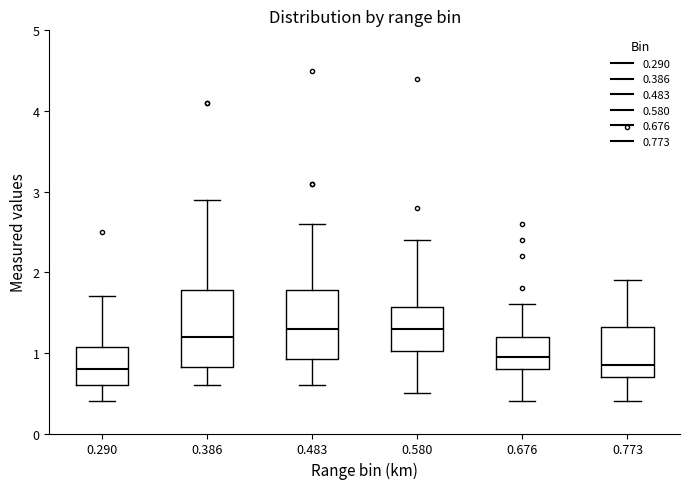

Reading left to right, transcribe this box plot: for each box, give where its median line is, the range the box spans, and where its two whiskers end, as read against the y-axis. The values are not printed on the chart, so give them approximately, as read against the axis.

0.290: median 0.8, box 0.6 to 1.1, whiskers 0.4 to 1.7
0.386: median 1.2, box 0.8 to 1.8, whiskers 0.6 to 2.9
0.483: median 1.3, box 0.9 to 1.8, whiskers 0.6 to 2.6
0.580: median 1.3, box 1.0 to 1.6, whiskers 0.5 to 2.4
0.676: median 1.0, box 0.8 to 1.2, whiskers 0.4 to 1.6
0.773: median 0.9, box 0.7 to 1.3, whiskers 0.4 to 1.9